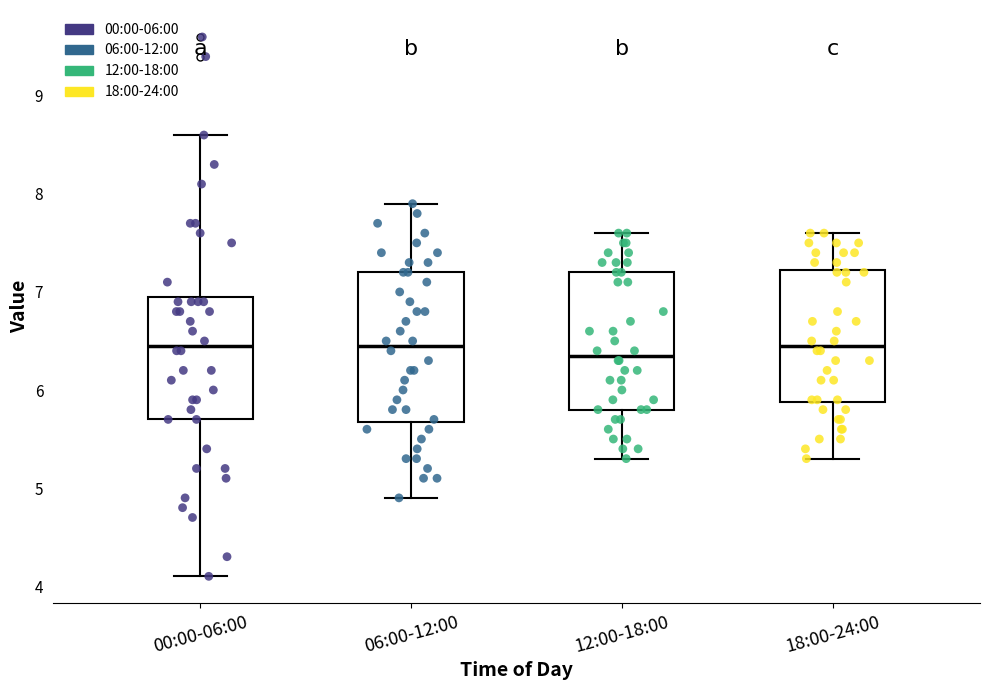

Reading left to right, read every box against the y-axis: the position of its median line, the range the box covers, and the ends of its whiskers. The values are not printed on the chart, so give them approximately, as read against the axis.

00:00-06:00: median 6.5, box 5.7 to 7.0, whiskers 4.1 to 8.6
06:00-12:00: median 6.5, box 5.7 to 7.2, whiskers 4.9 to 7.9
12:00-18:00: median 6.4, box 5.8 to 7.2, whiskers 5.3 to 7.6
18:00-24:00: median 6.5, box 5.9 to 7.2, whiskers 5.3 to 7.6